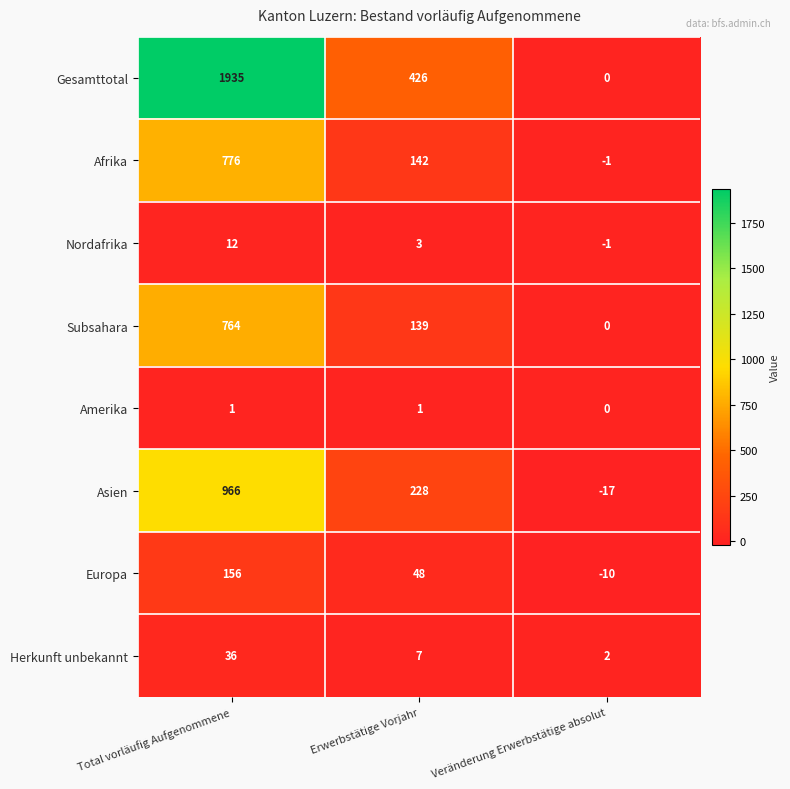

At how many categories does at least one series exceed 813?

1